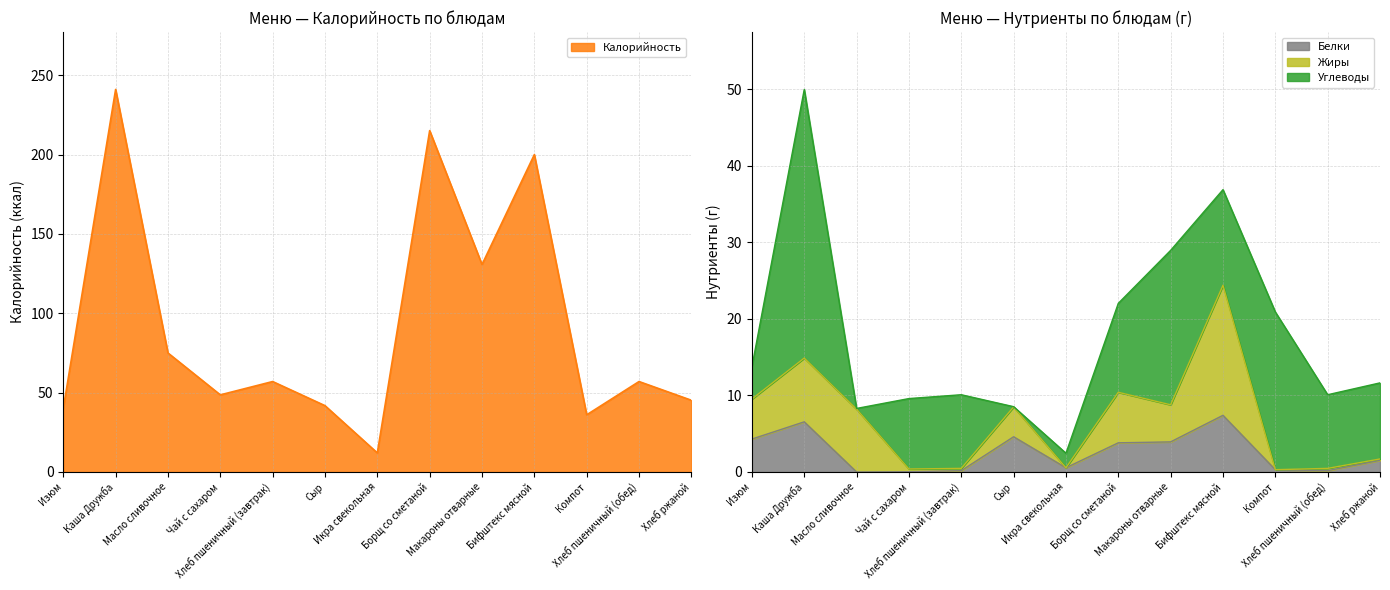

What is the maximum value for Белки?

7.4